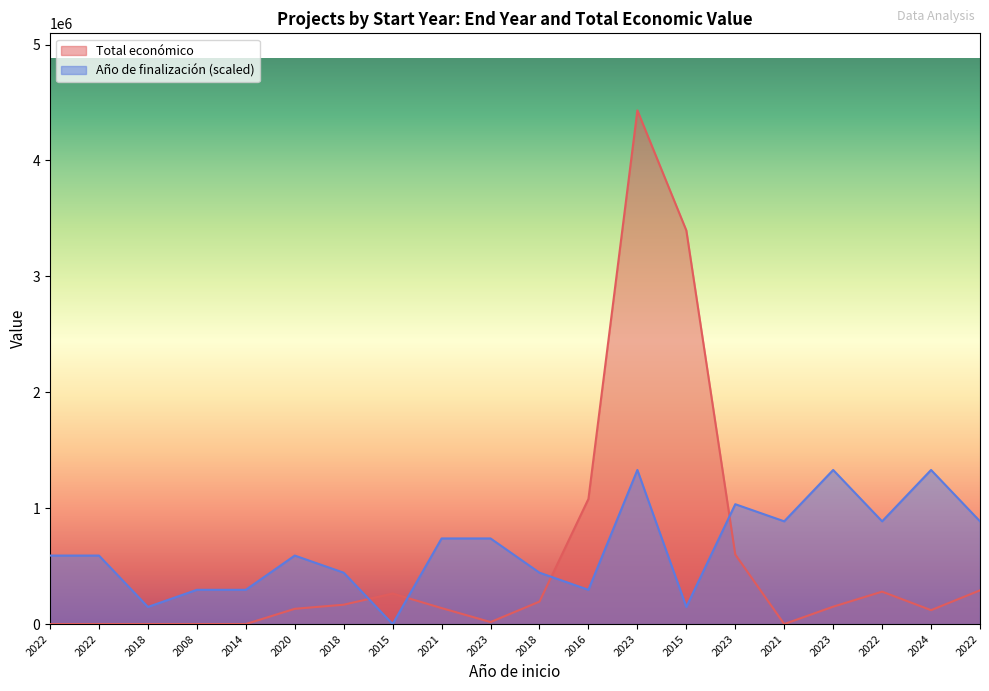

True or false: Año de finalización and Total económico intersect in this chart.

True